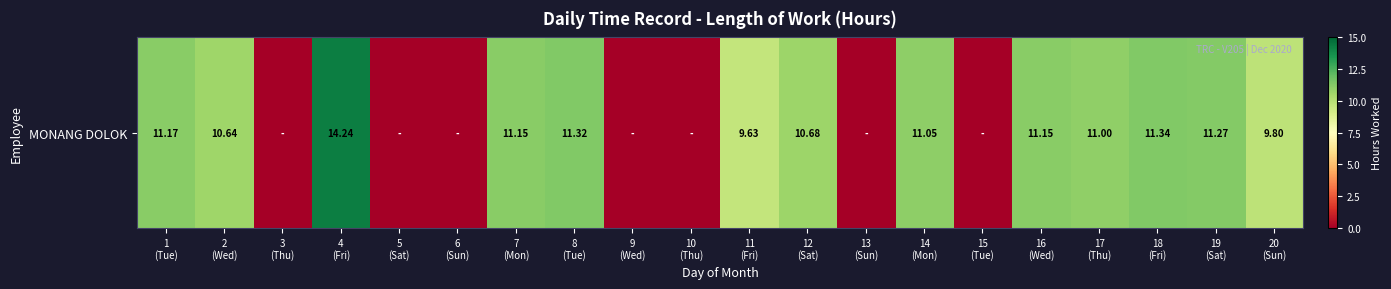

What is the difference between the second highest and second lowest values?

11.3